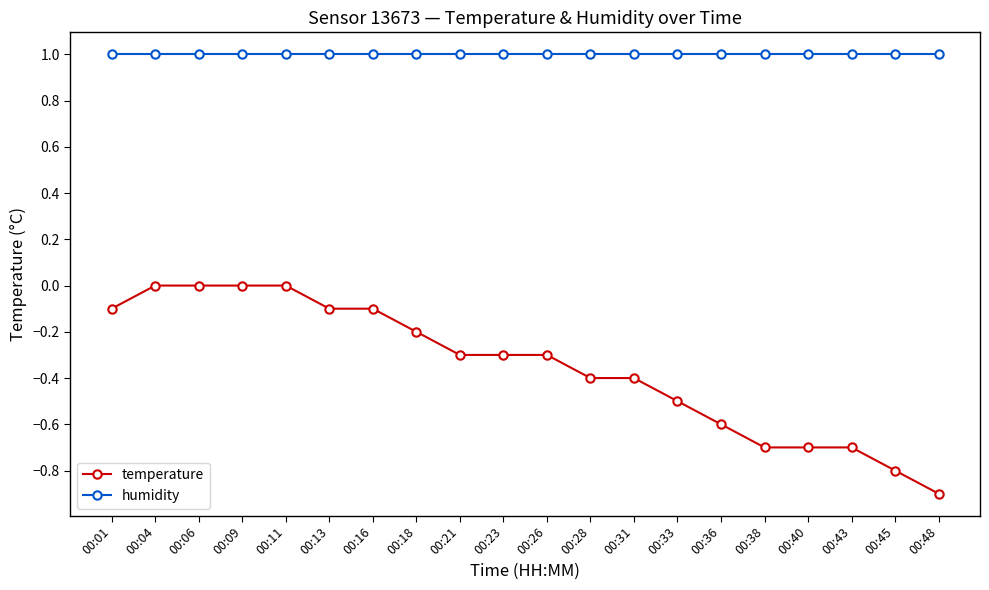

Between 00:31 and 00:33, which series saw the biggest shift?

temperature